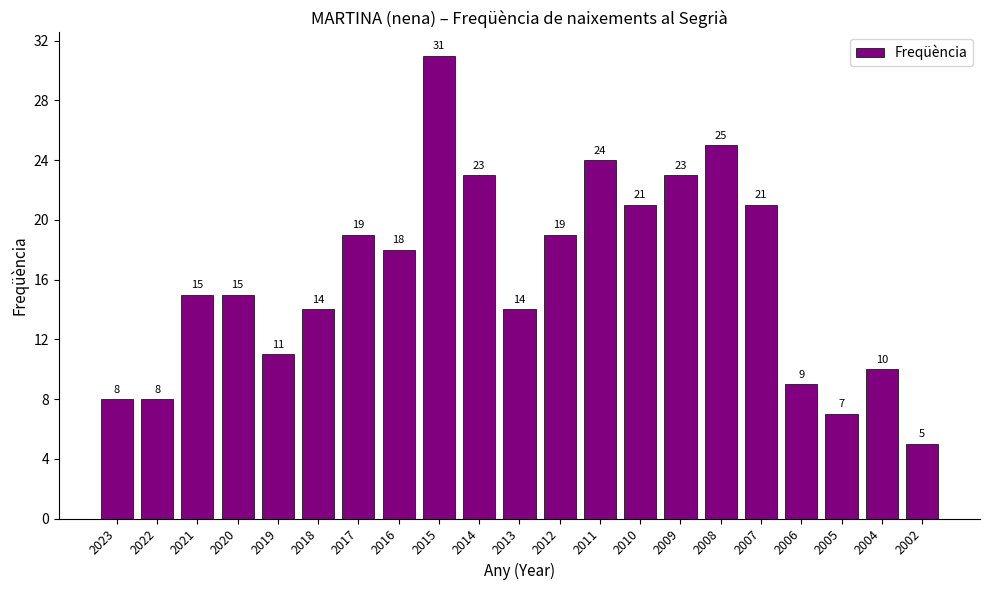

What is the maximum value shown in the chart?

31